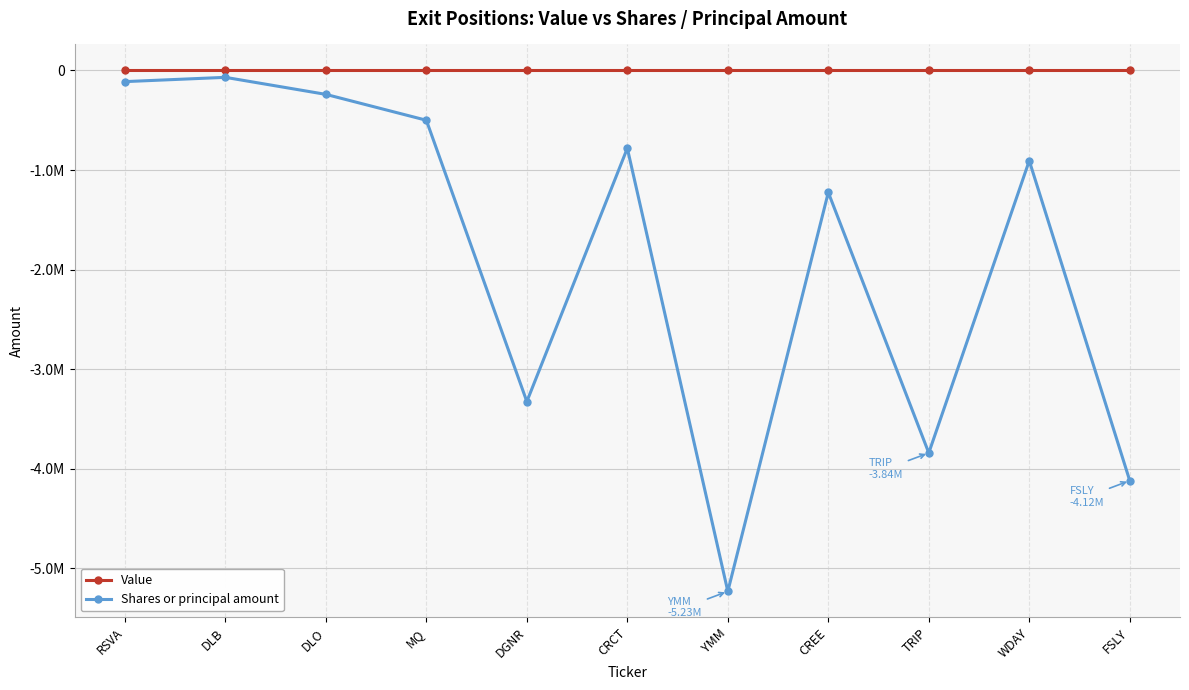

List the series in order of their overall mean, lowest first.

Shares or principal amount, Value